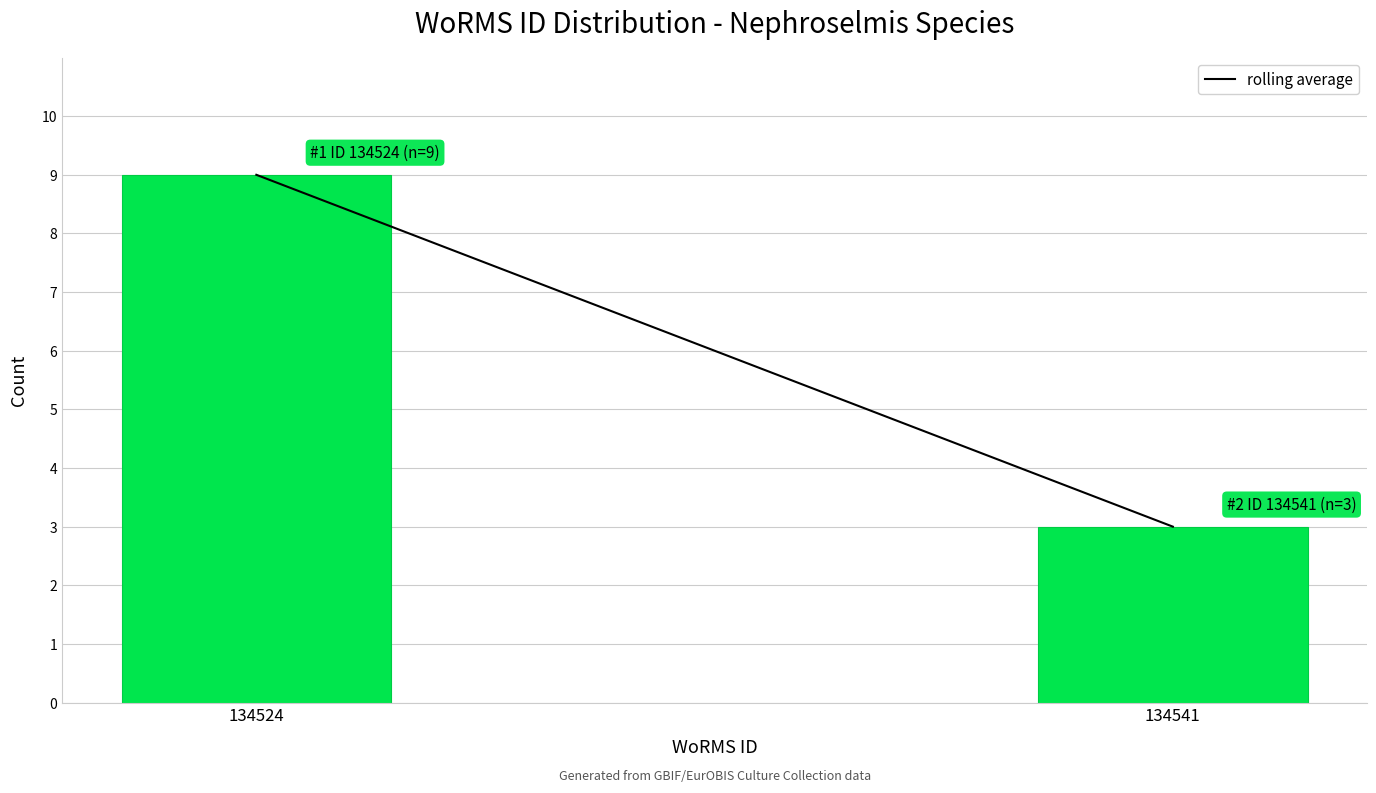

Reading left to right, transcribe all the data shown in this chart.

9	3